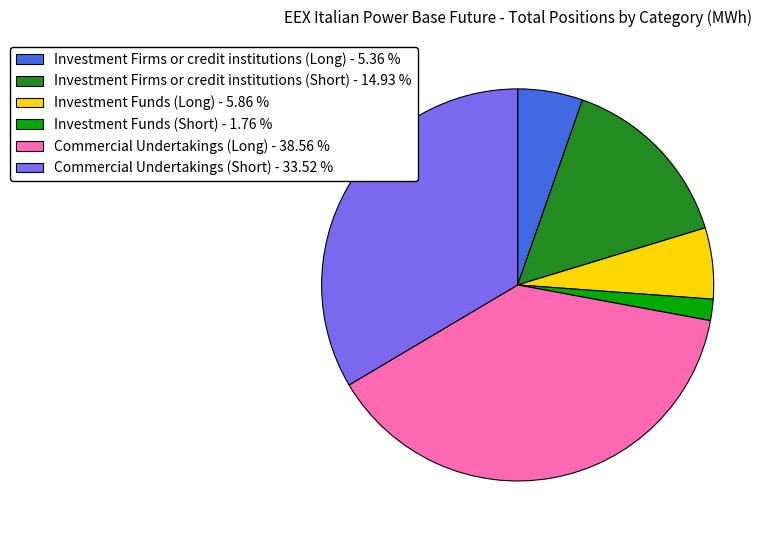

Which has a higher value, Commercial Undertakings (Short) or Investment Firms or credit institutions (Short)?

Commercial Undertakings (Short)